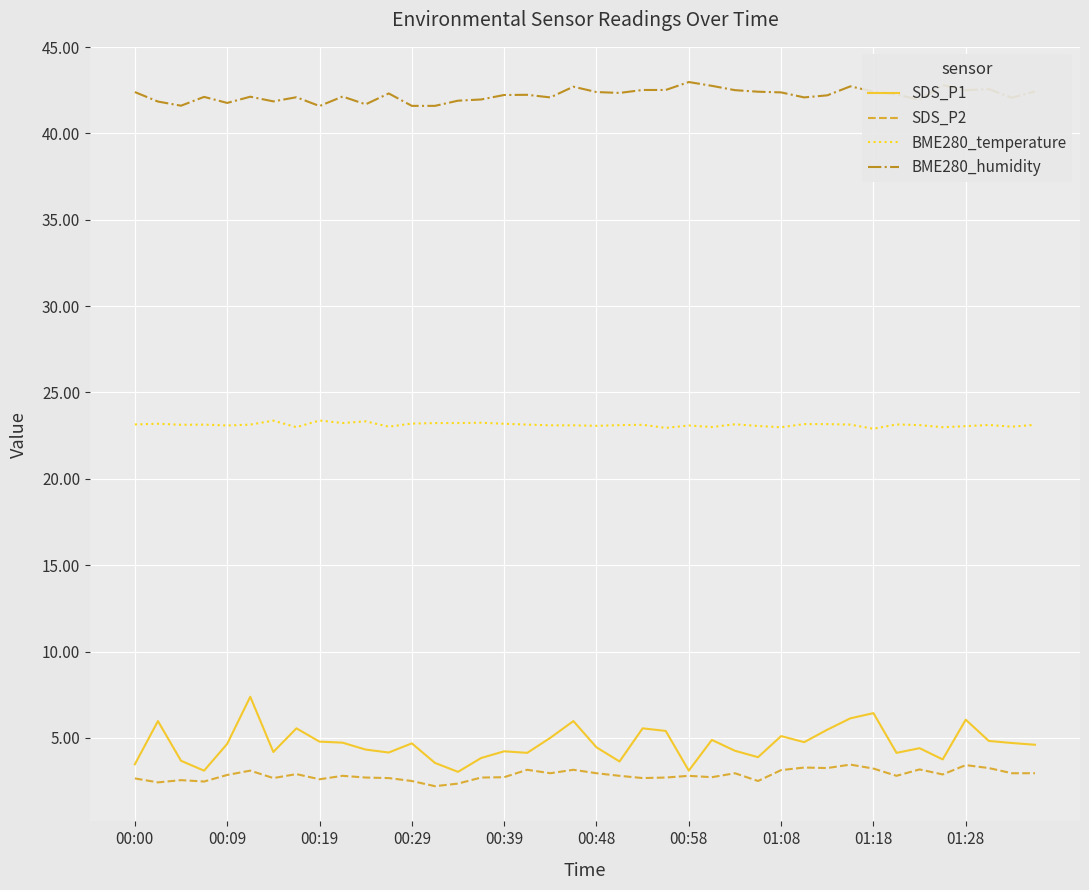

Which series has the largest range (max minus min)?

SDS_P1